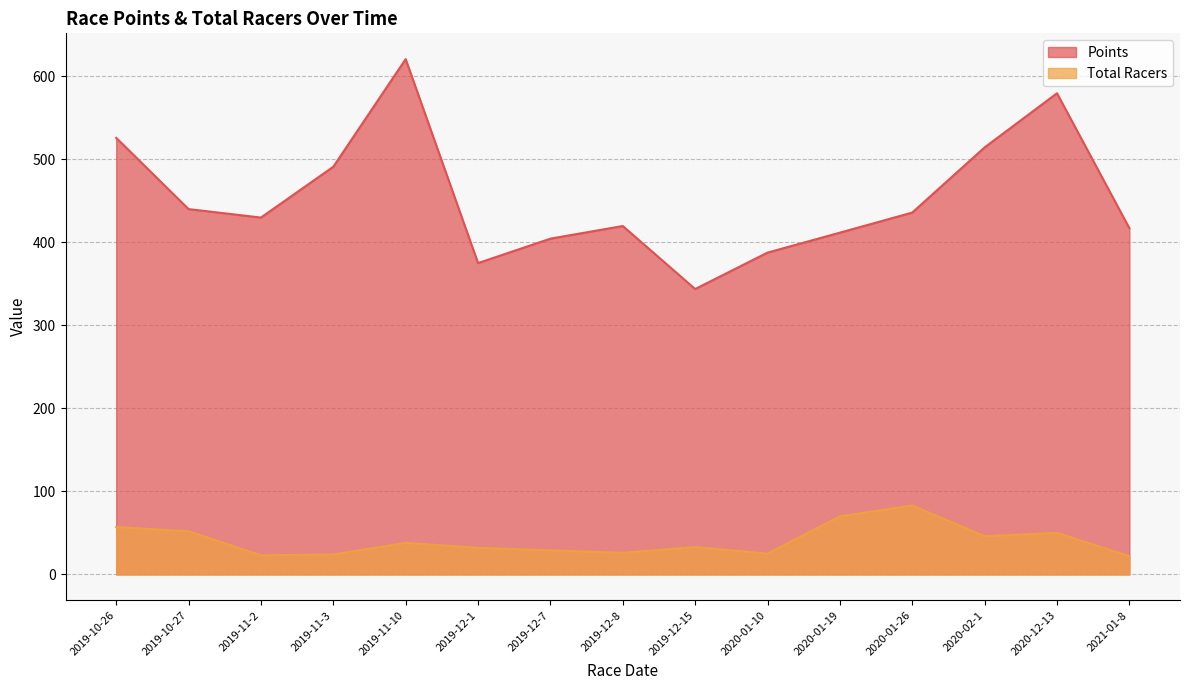

Where is the first local maximum for Points?

2019-11-10